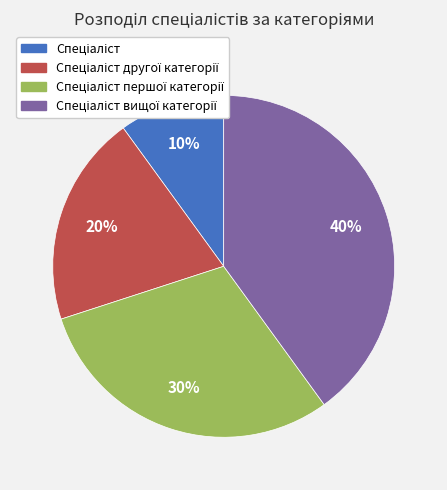

Is there a majority slice in this chart?

No